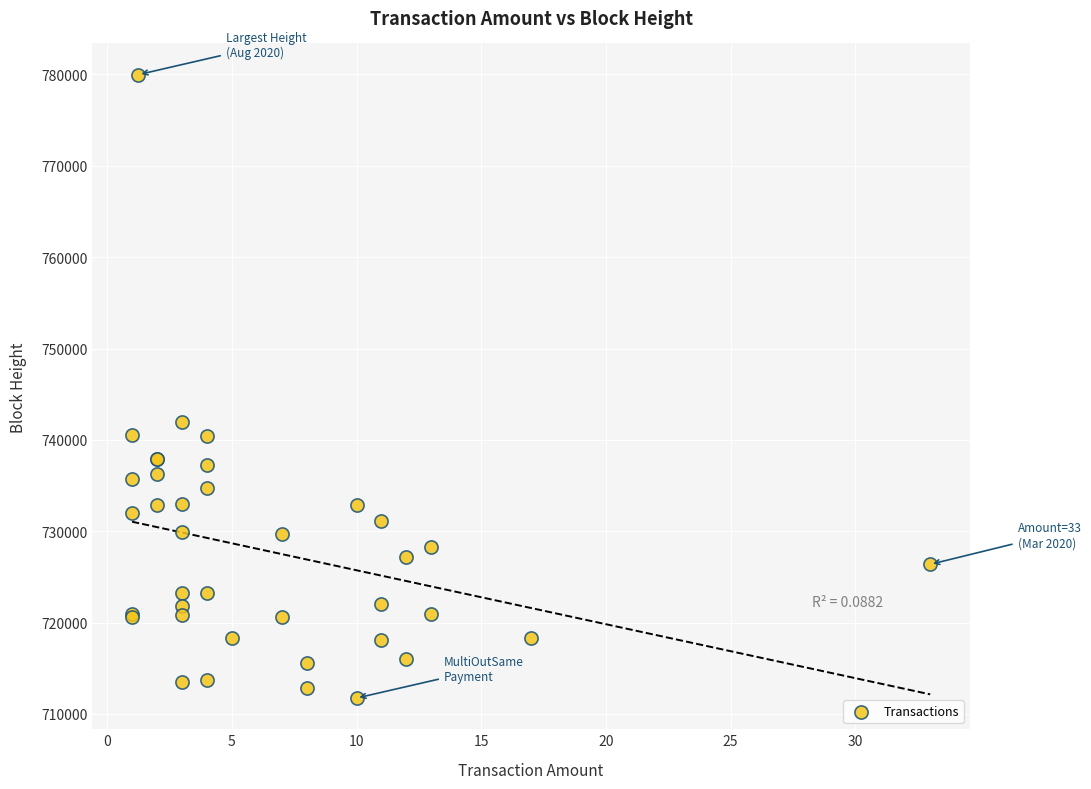

What Y value in the scatter plot is closest to 745858?

741959